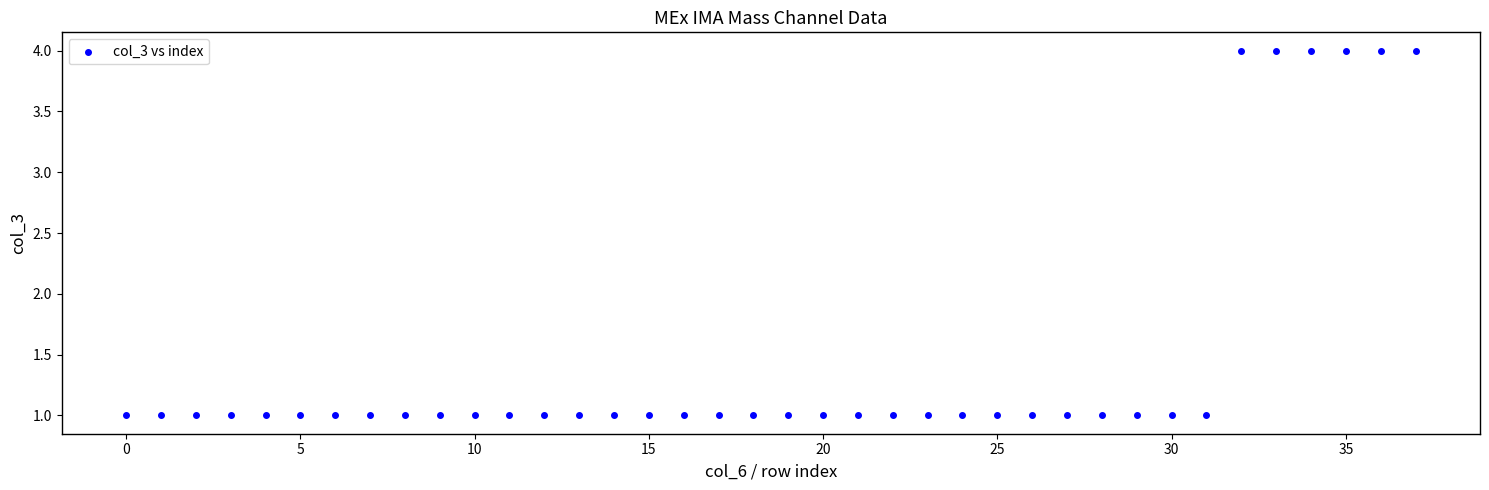

How many data points are displayed?

38